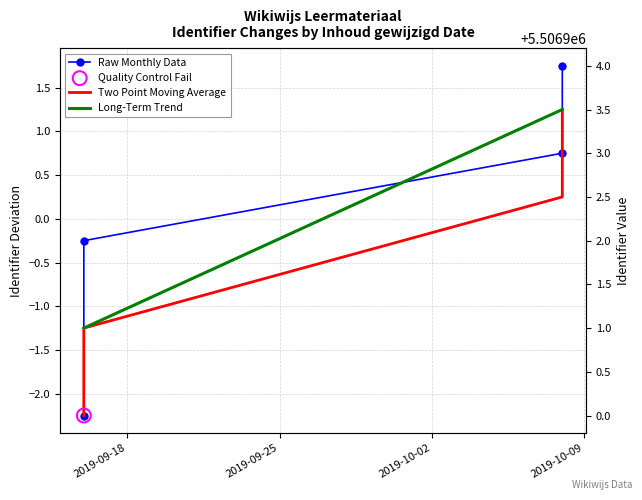

At how many categories does at least one series exceed 0?

2